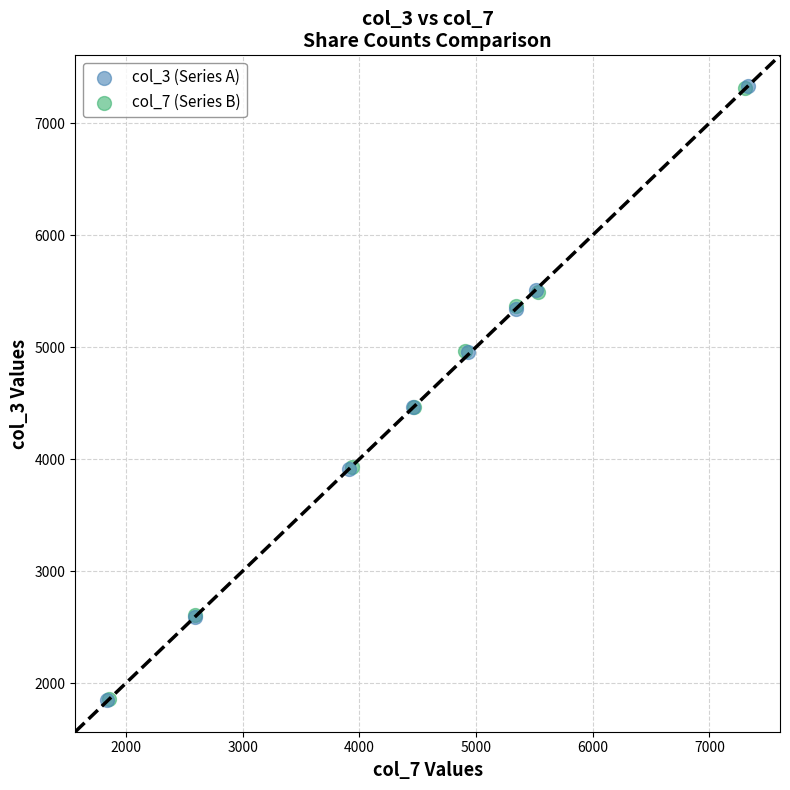

Which series has the largest Y range (max minus min)?

col_3 (Series A)